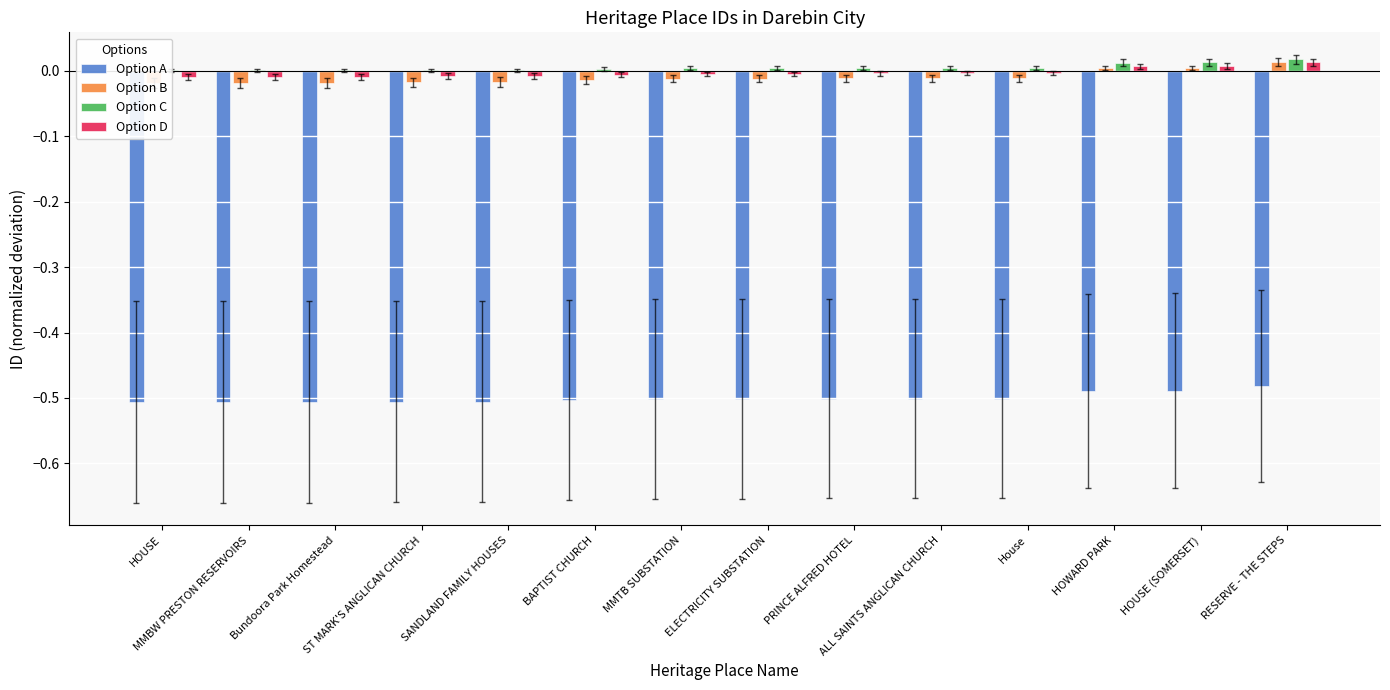

How many Option B values are between 0 and 1?

3